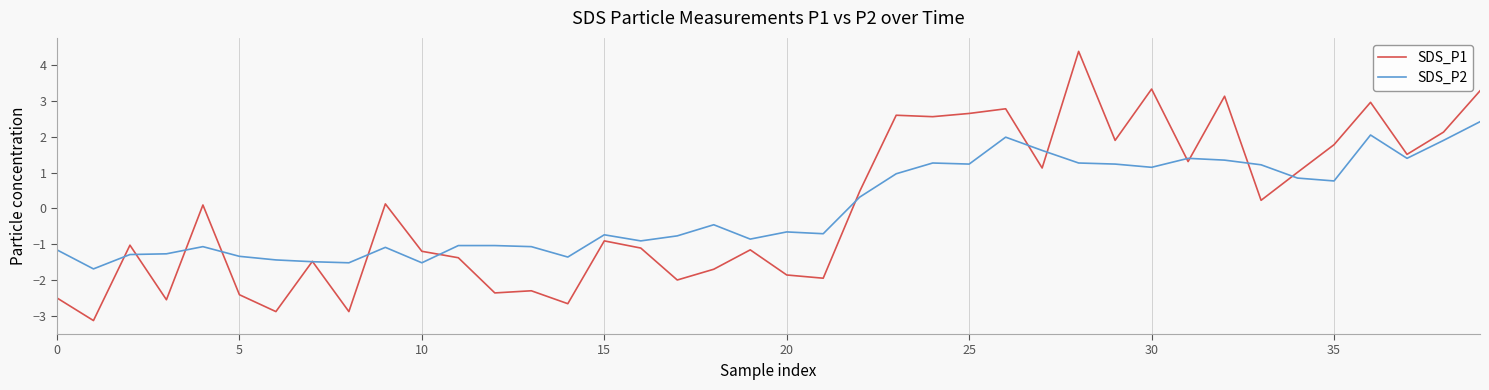

Which series has the largest range (max minus min)?

SDS_P1